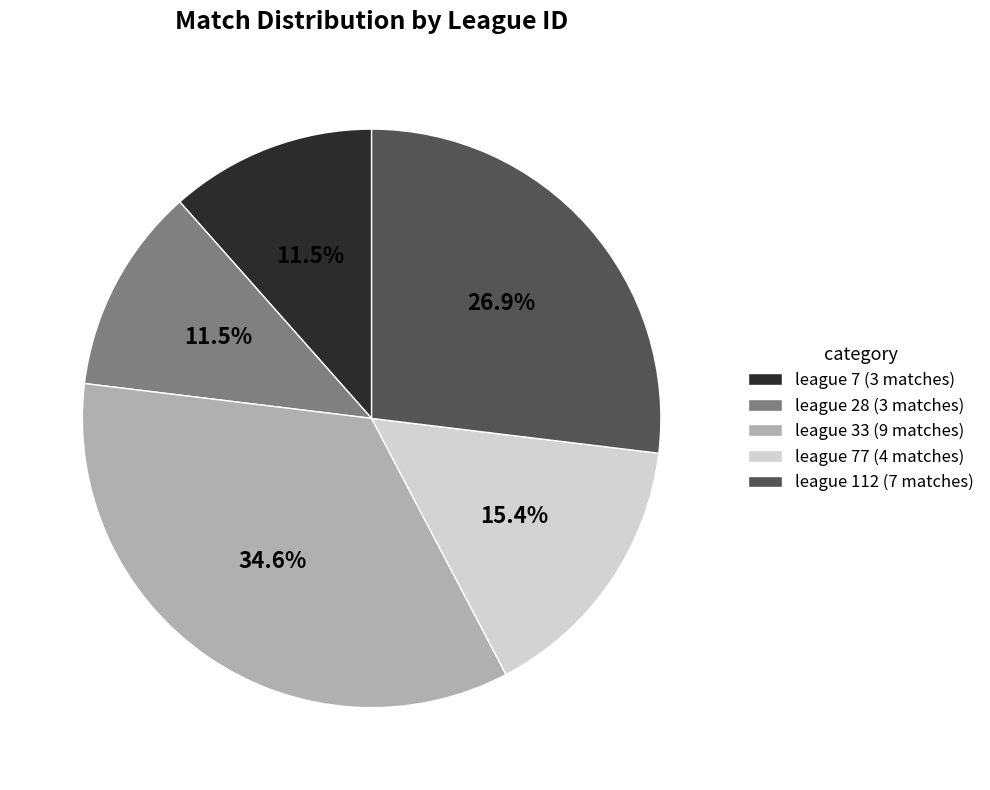

Between league 112 (7 matches) and league 33 (9 matches), which is larger?

league 33 (9 matches)